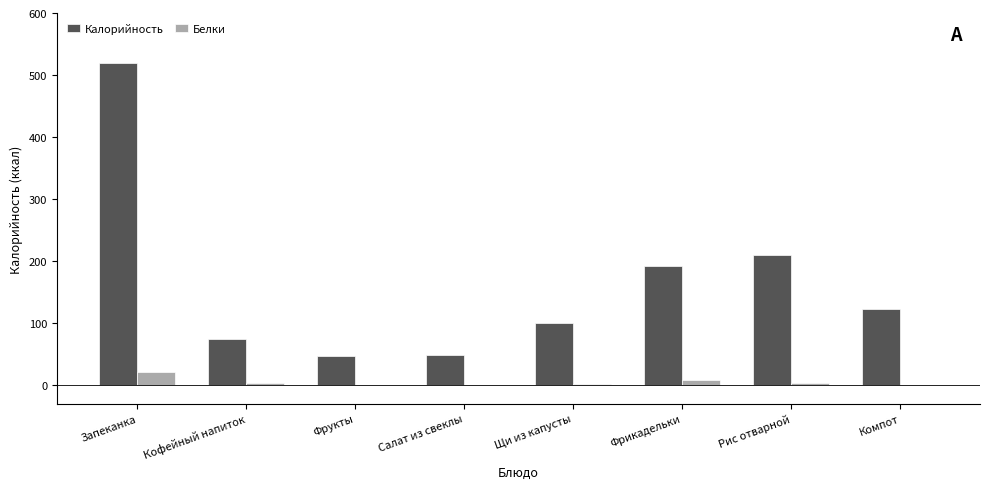

Is the value of Калорийность at Фрукты greater than the value of Белки at Щи из капусты?

Yes